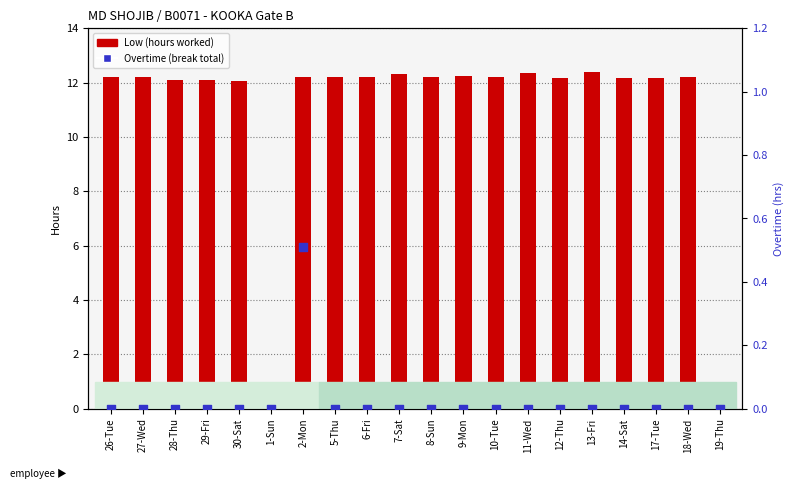

At which category is the sum across all series the highest?

2-Mon